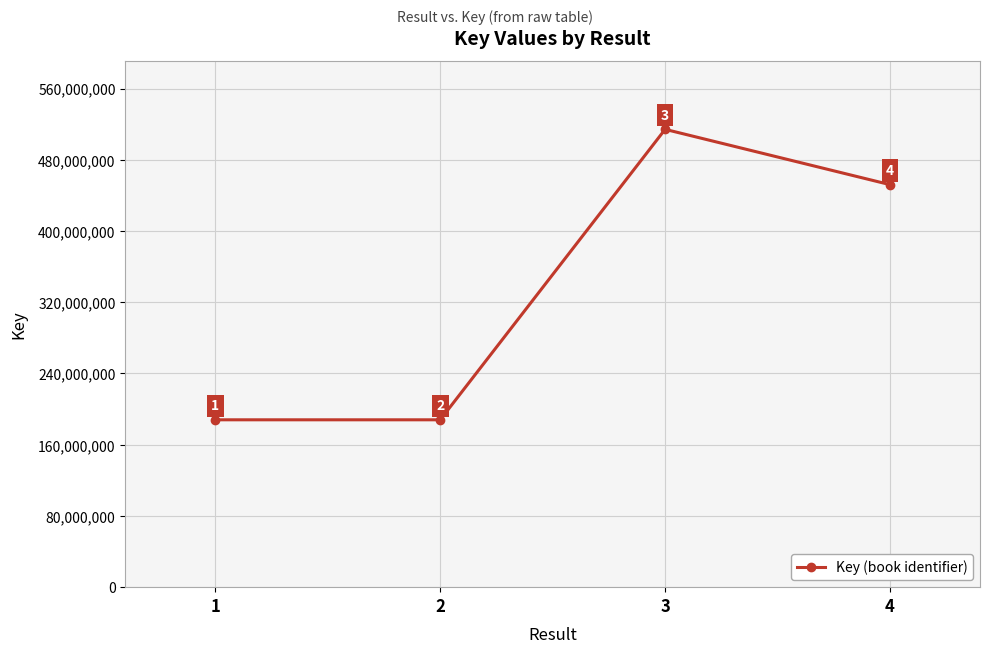

True or false: the data shows 187949838 at 2.

True